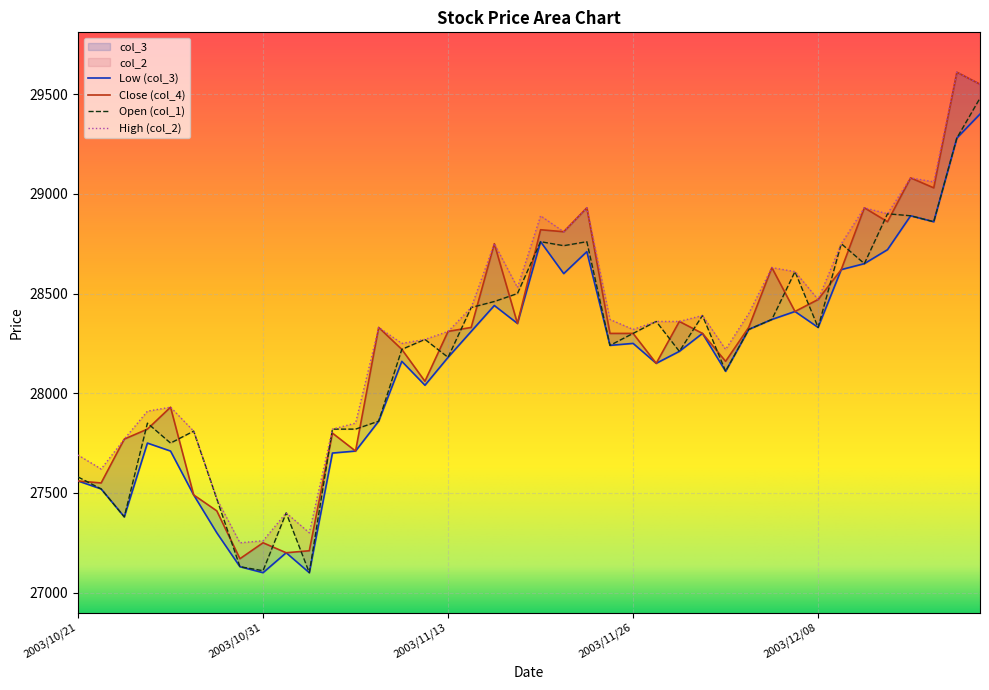

List the labels in order of col_3 value, largest first.

2003/12/17, 2003/12/16, 2003/12/12, 2003/12/15, 2003/11/19, 2003/12/11, 2003/11/21, 2003/12/10, 2003/12/09, 2003/11/20, 2003/11/17, 2003/12/05, 2003/12/04, 2003/11/18, 2003/12/08, 2003/12/03, 2003/11/14, 2003/12/01, 2003/11/26, 2003/11/25, 2003/11/28, 2003/11/13, 2003/11/11, 2003/11/27, 2003/12/02, 2003/11/12, 2003/11/10, 2003/10/24, 2003/10/27, 2003/11/07, 2003/11/06, 2003/10/21, 2003/10/22, 2003/10/28, 2003/10/23, 2003/10/29, 2003/11/04, 2003/10/30, 2003/10/31, 2003/11/05